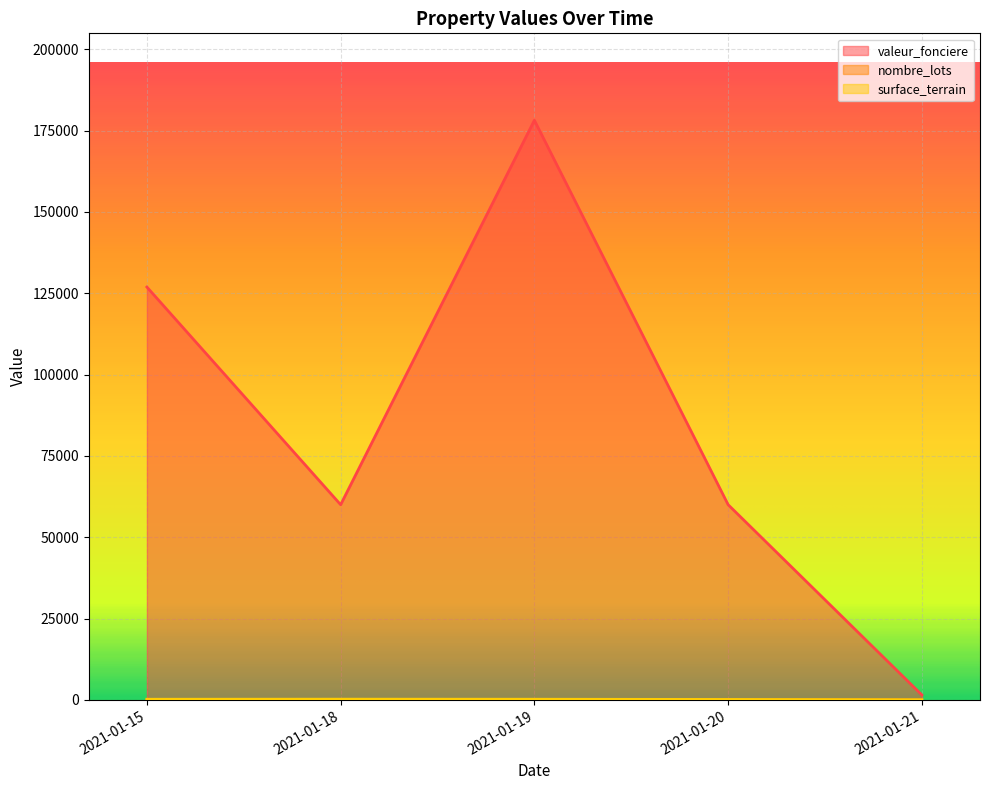

Between 2021-01-18 and 2021-01-19, which series saw the biggest shift?

valeur_fonciere